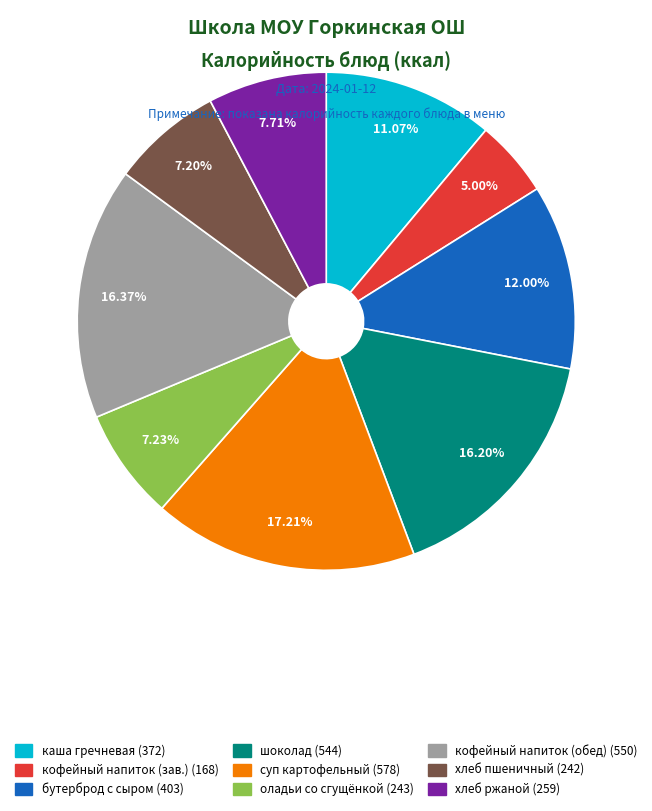

How many slices are in this pie chart?

9